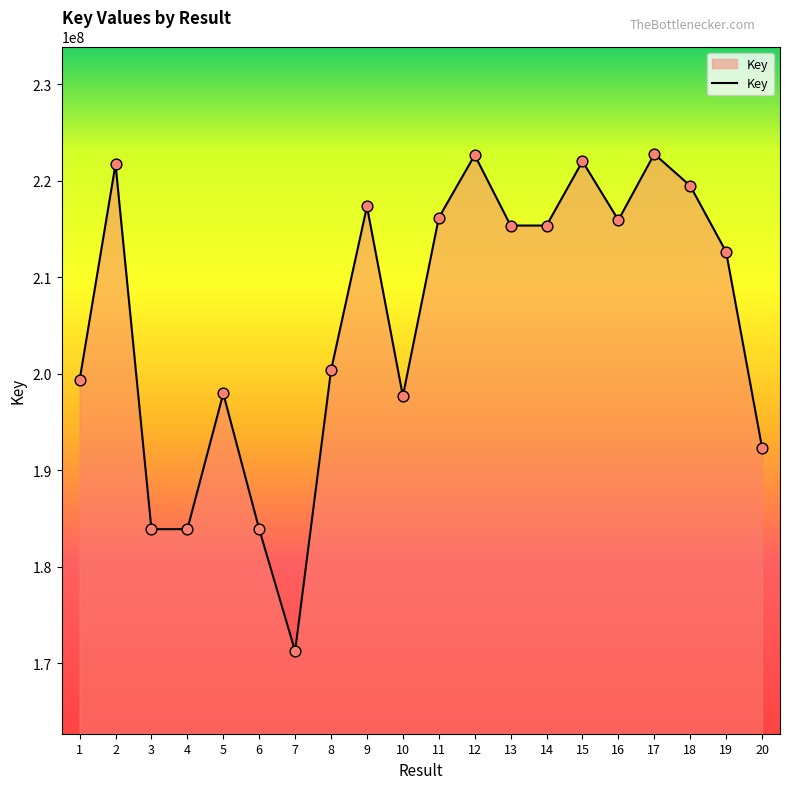

What is the ratio of the value at 3 to the value at 6?

1.0